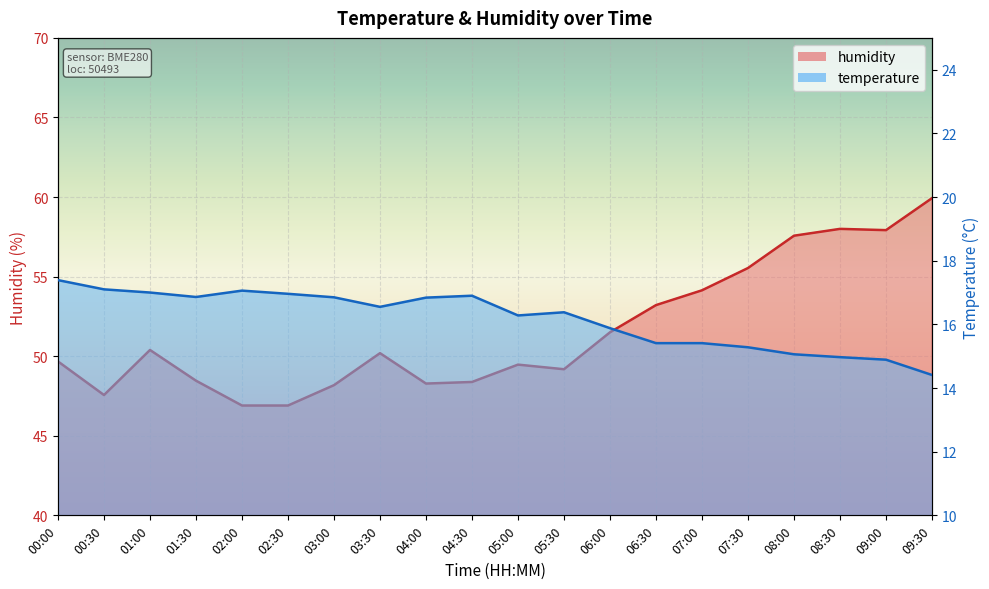

Which series has the largest total across all categories?

humidity